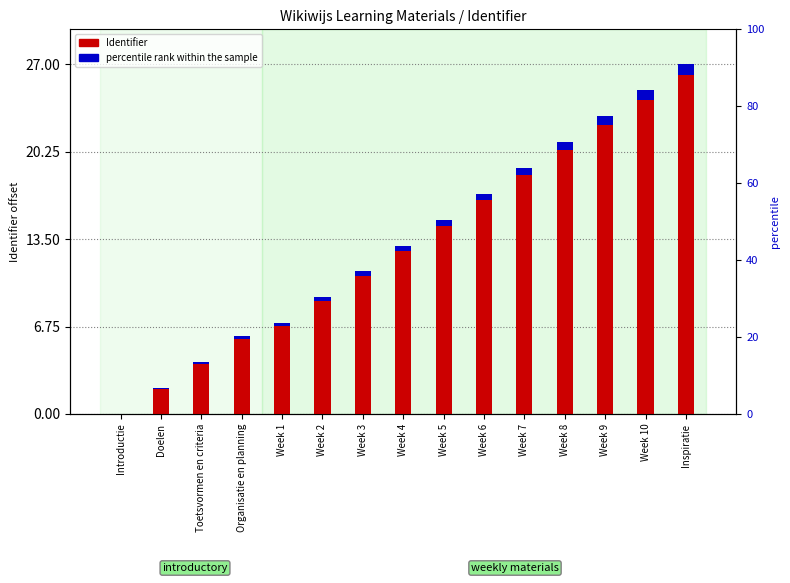

At which label does percentile rank within the sample reach its minimum?

Introductie